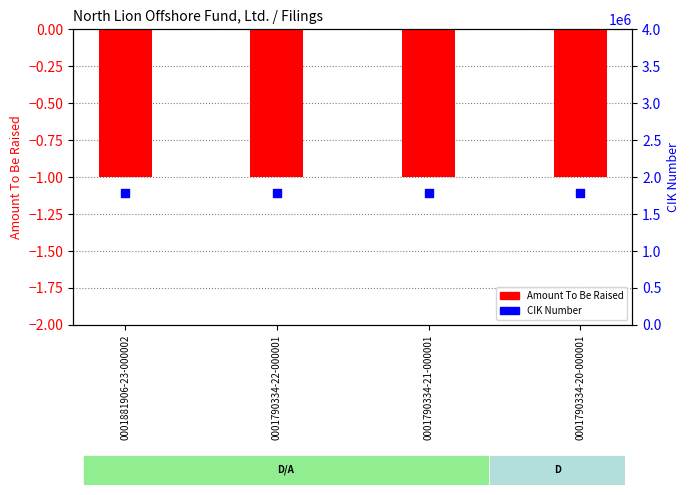

Which series reaches the minimum Y coordinate?

Amount To Be Raised